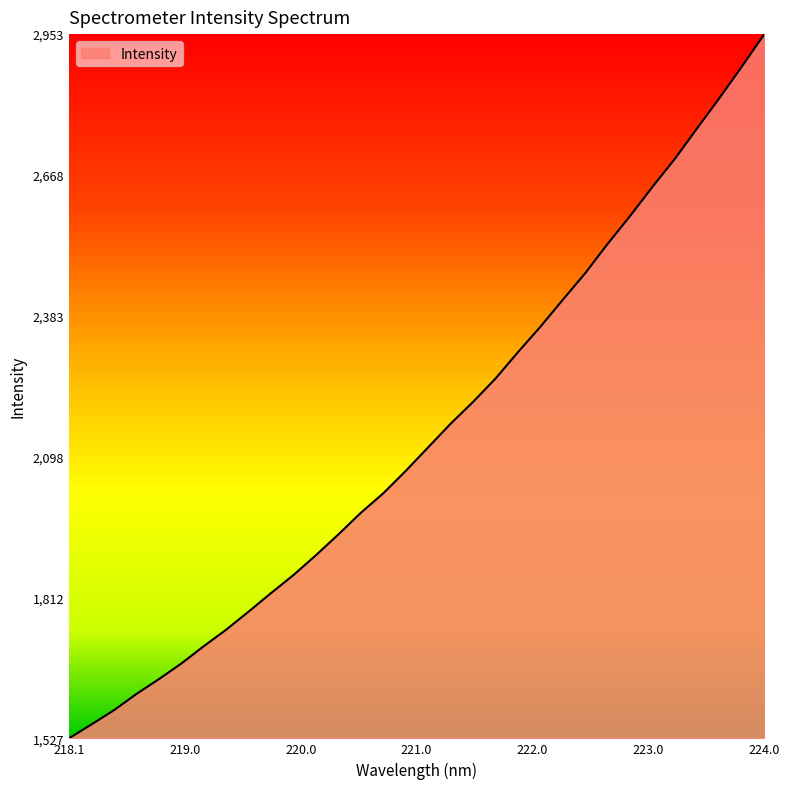

What is the smallest value displayed?

1527.9